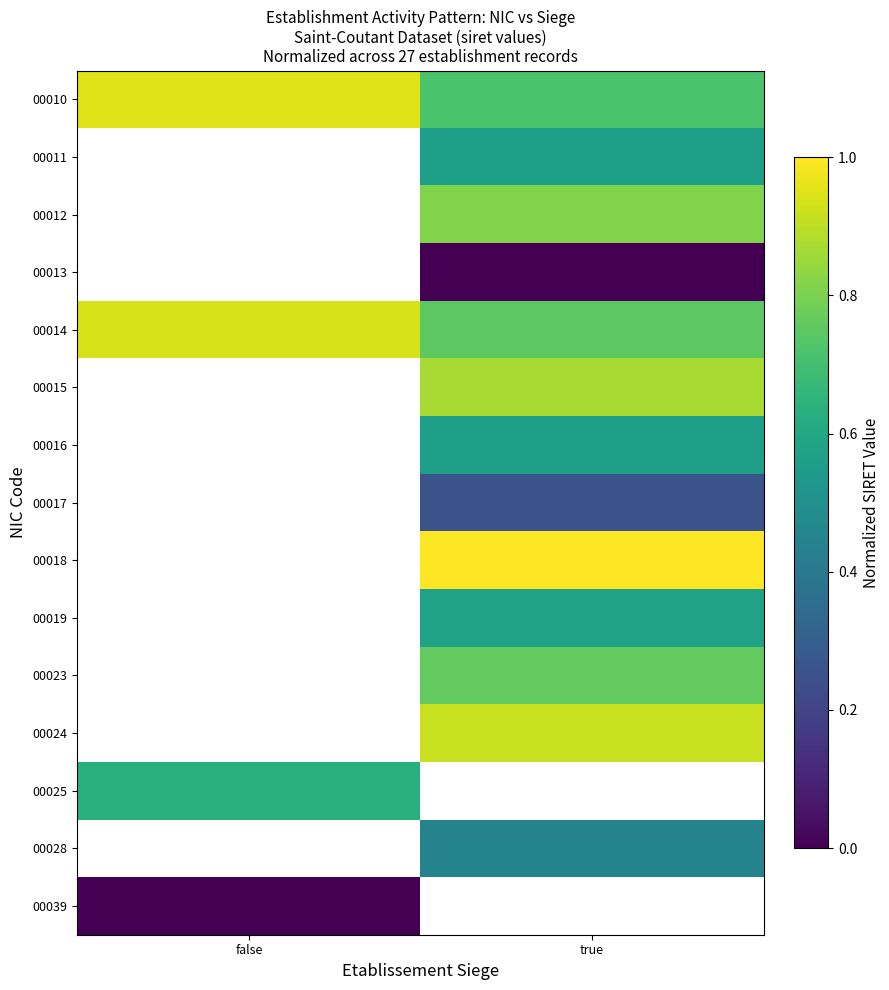

Count the number of categories in the chart.

2